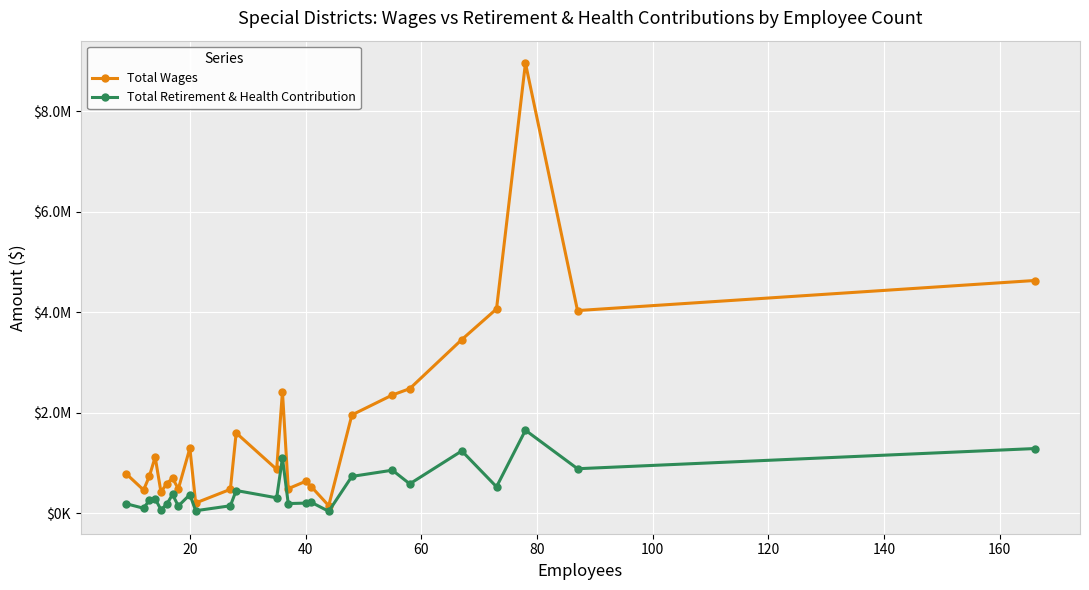

True or false: Total Retirement & Health Contribution and Total Wages cross at least once.

False